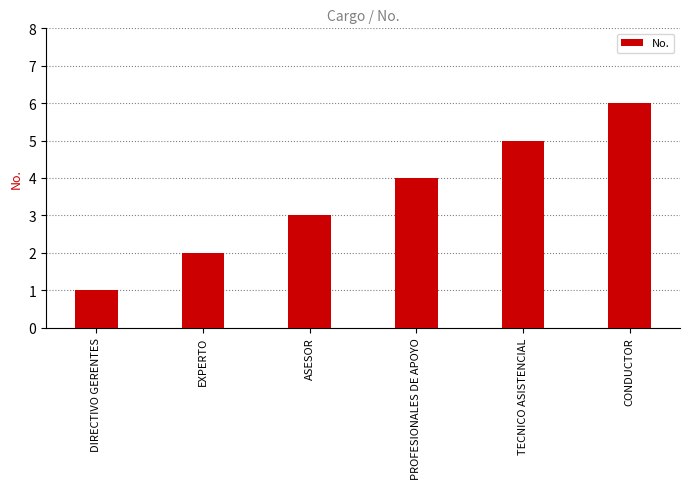

The chart shows a value of 2 at EXPERTO. True or false?

True